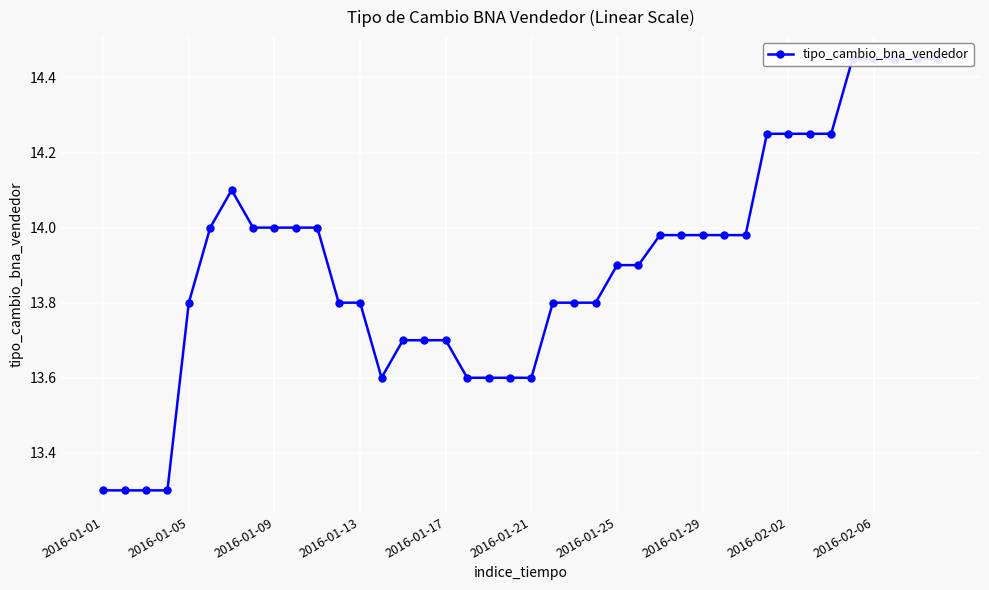

Approximately how many times larger is the value at 27 compared to 14?

1.0